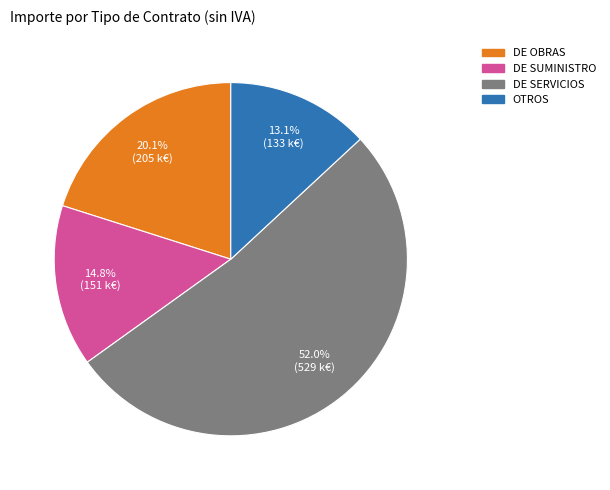

True or false: DE OBRAS accounts for 20% of the total.

True